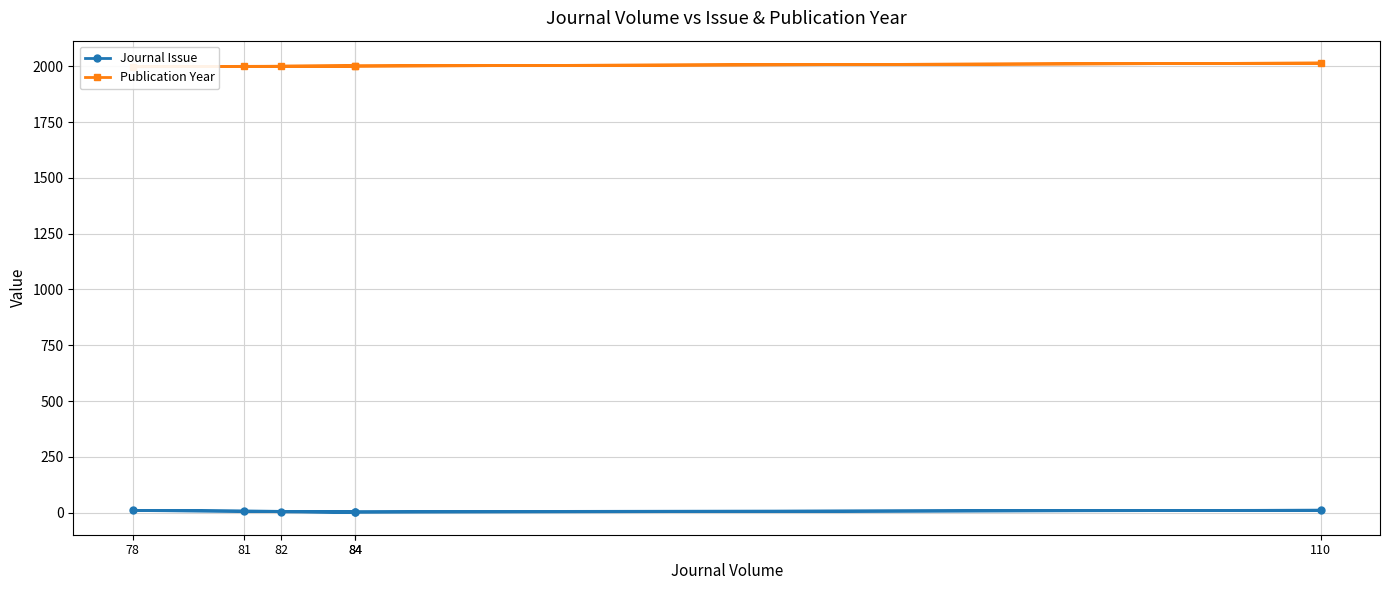

Read the Journal Issue value at 81.

8